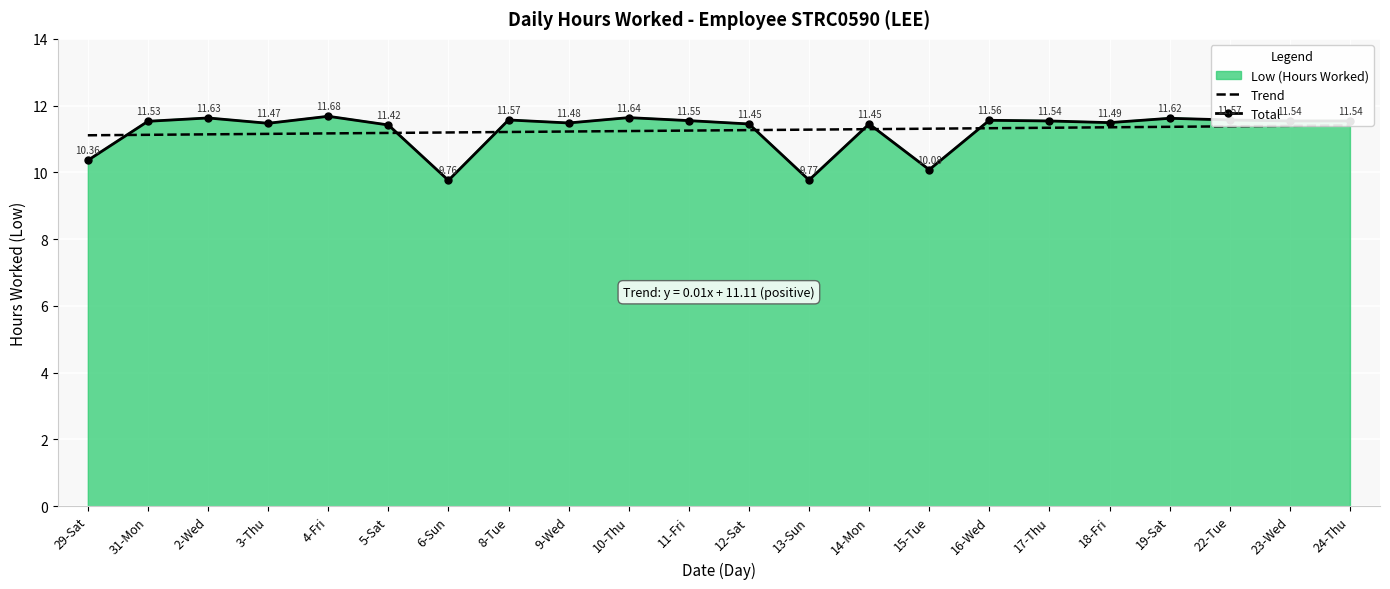

What is the sum of the Trend values at 17-Thu and 4-Fri?

22.5